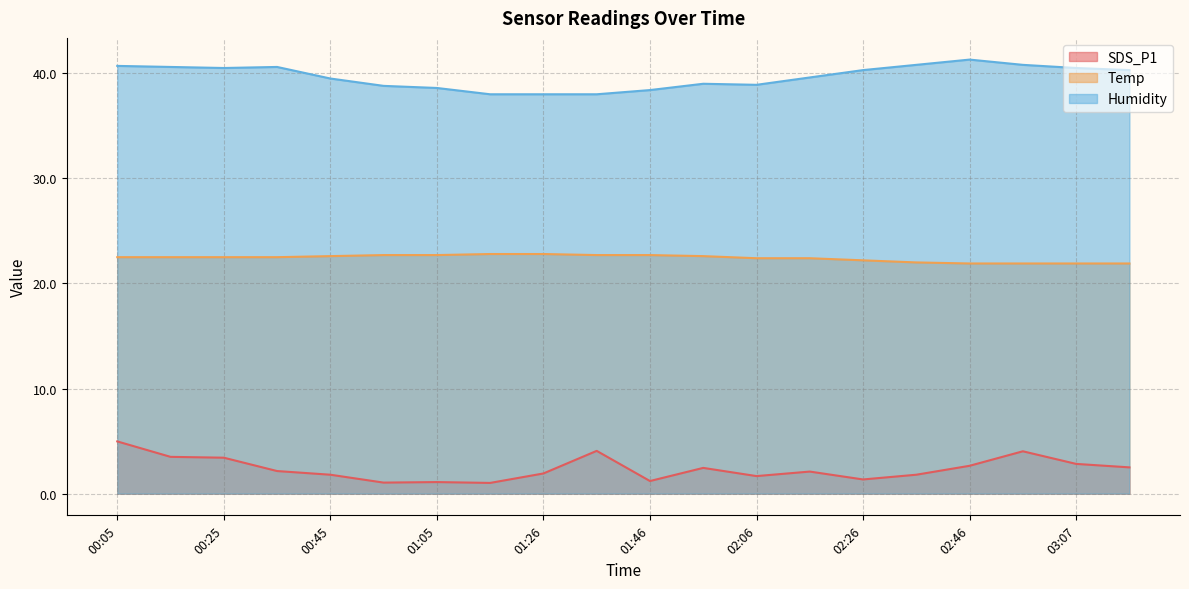

How many values in the SDS_P1 series exceed 2?

11